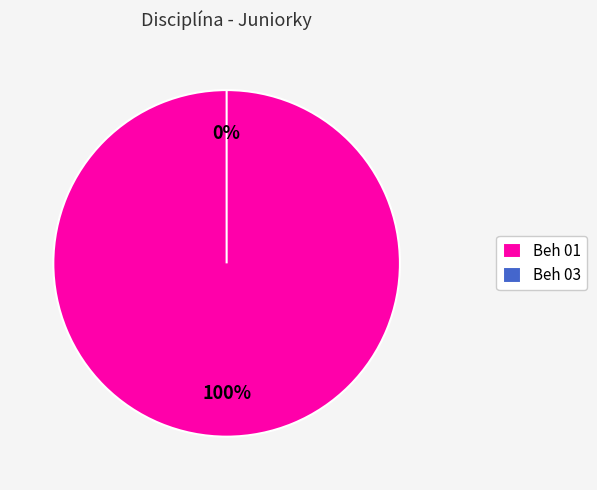

What is the total percentage of Beh 01 and Beh 03?

100.0%